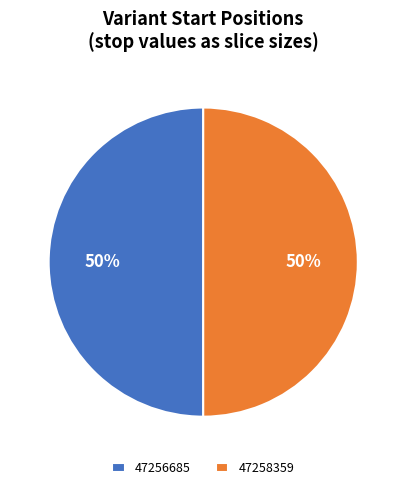

Approximately how many times larger is the value at 47256685 compared to 47258359?

1.0